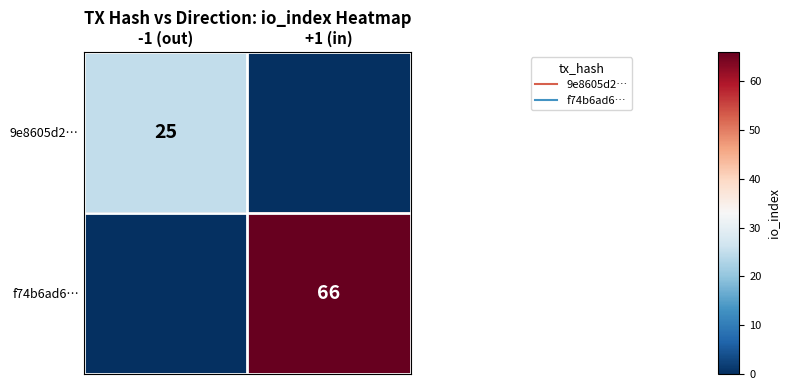

At -1 (out), list the series in order from smallest to largest.

f74b6ad6…, 9e8605d2…